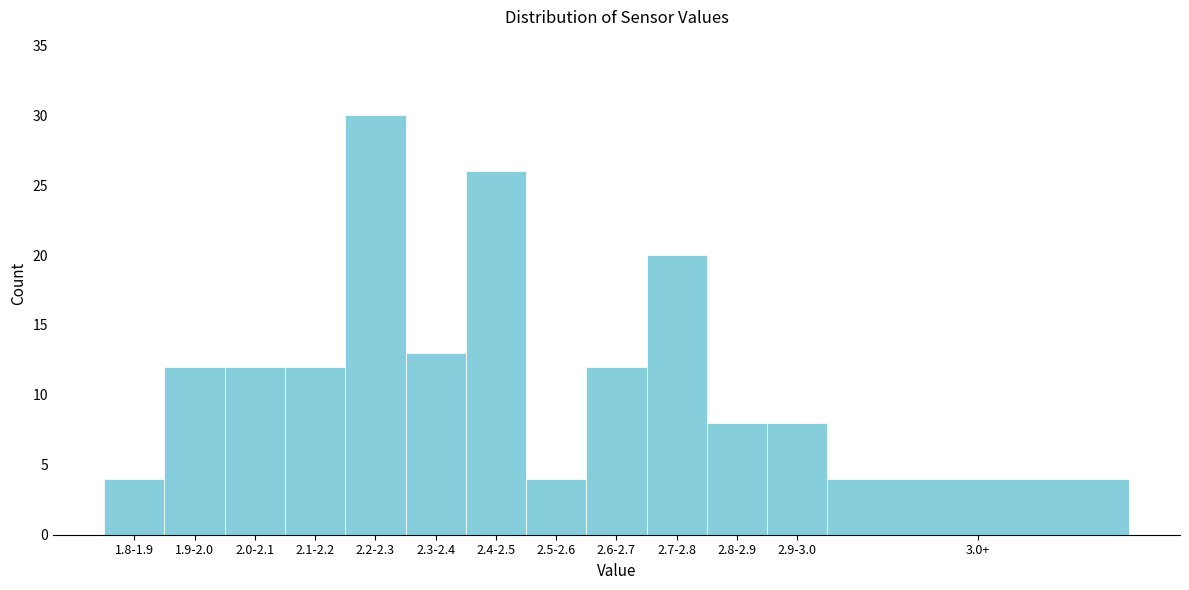

Reading left to right, what are all the values shown in this chart?

4	12	12	12	30	13	26	4	12	20	8	8	4